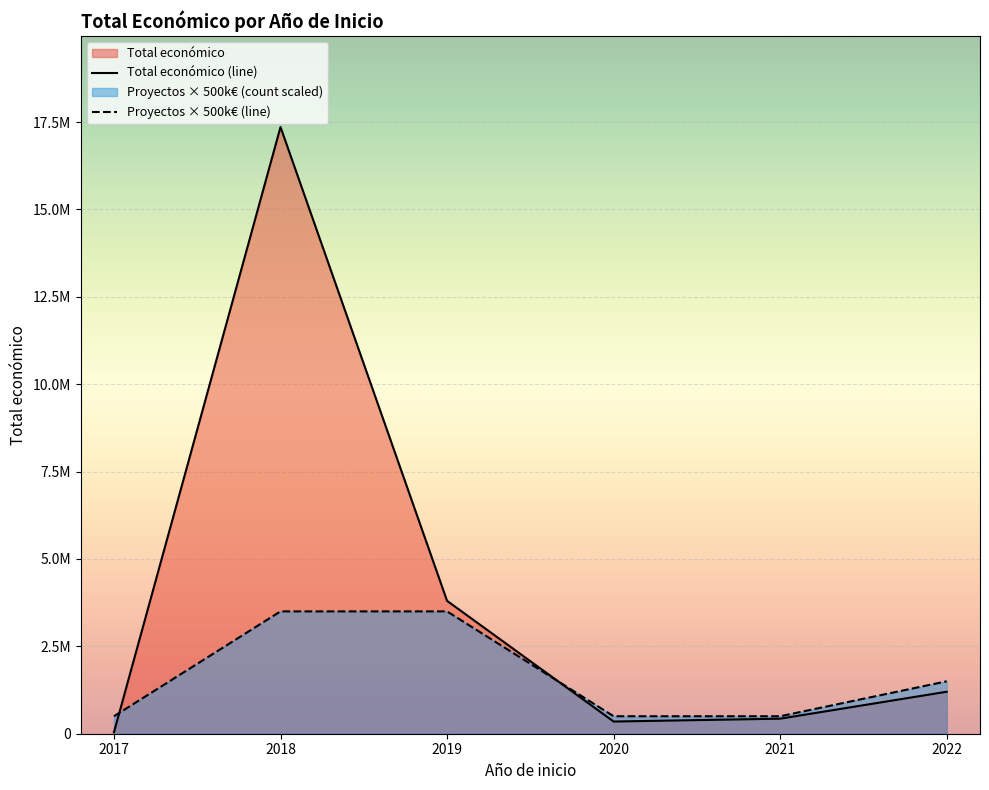

Which series has the largest range (max minus min)?

Total económico (line)